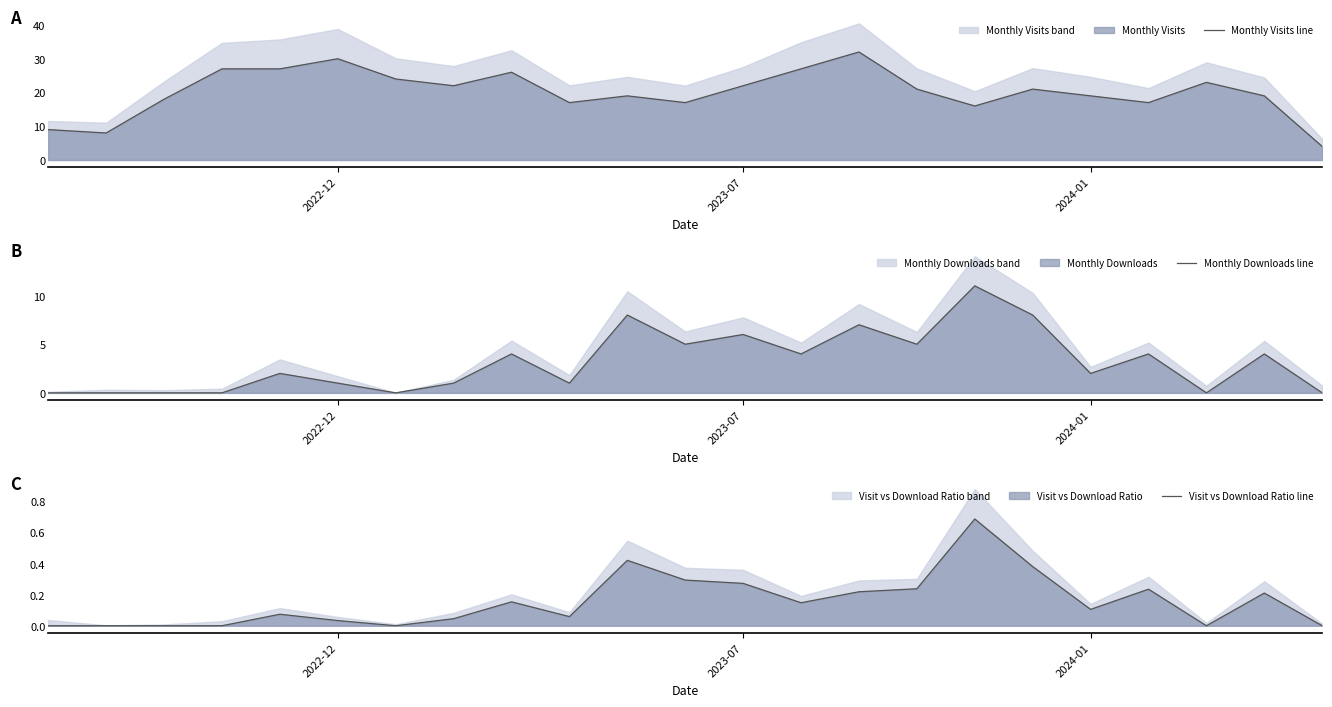

At which category does the chart reach its peak across all series?

14